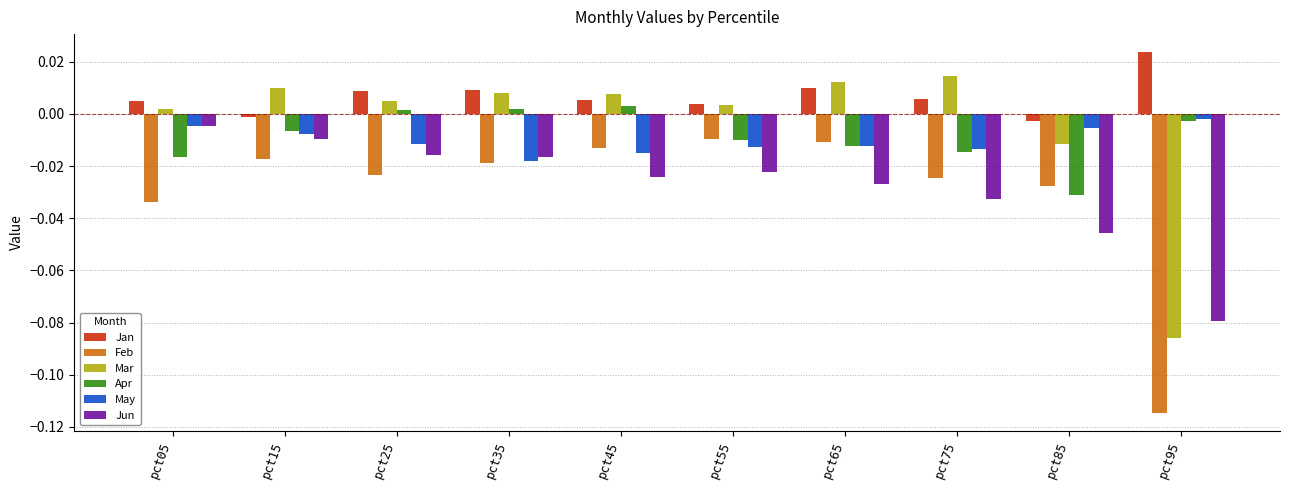

The May series shows -0.0 at pct45. True or false?

True